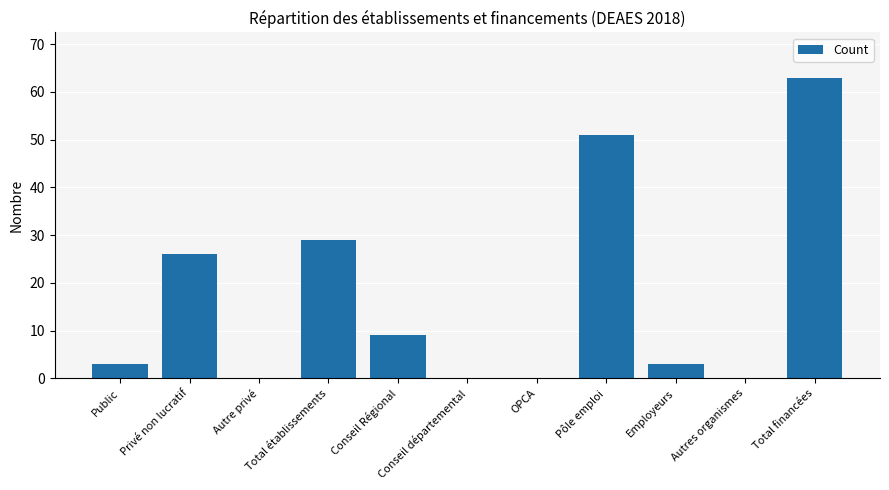

Is it true that the value at Pôle emploi is 51?

True